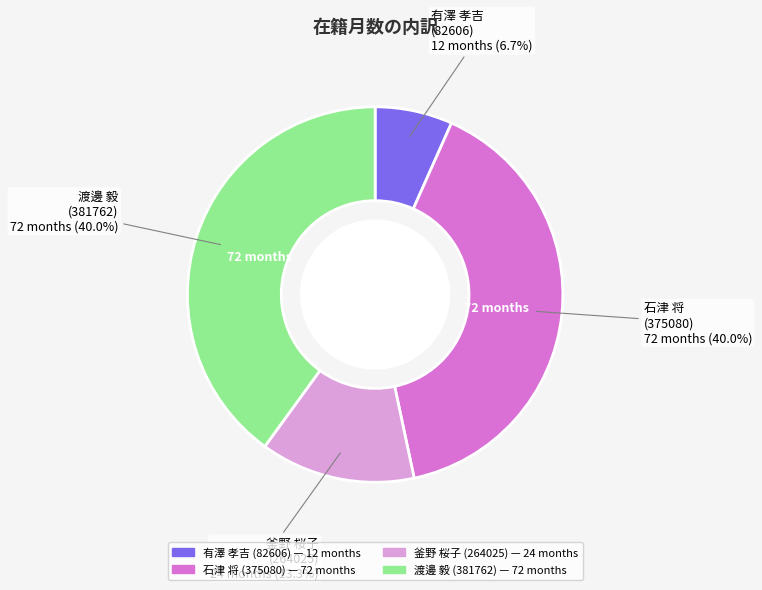

Combined, what portion of the pie is 有澤 孝吉 (82606) and 渡邊 毅 (381762)?

46.7%